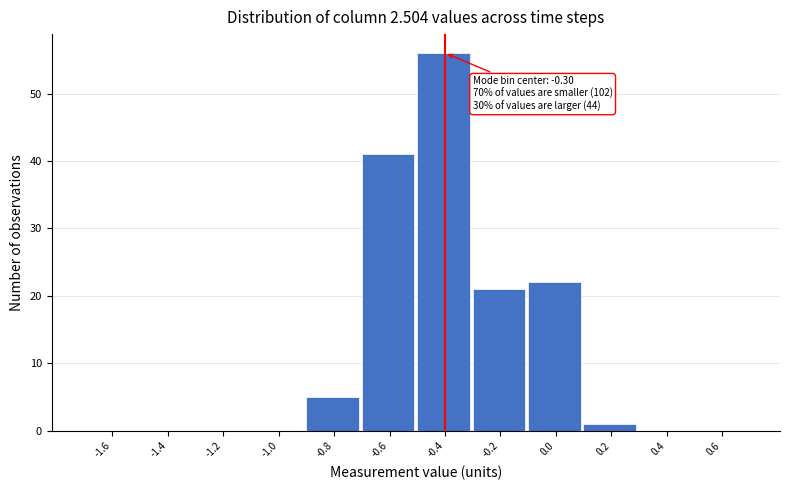

Reading right to left, list all the values displayed in this chart.

0.6=0	0.4=0	0.2=1	0.0=22	-0.2=21	-0.4=56	-0.6=41	-0.8=5	-1.0=0	-1.2=0	-1.4=0	-1.6=0